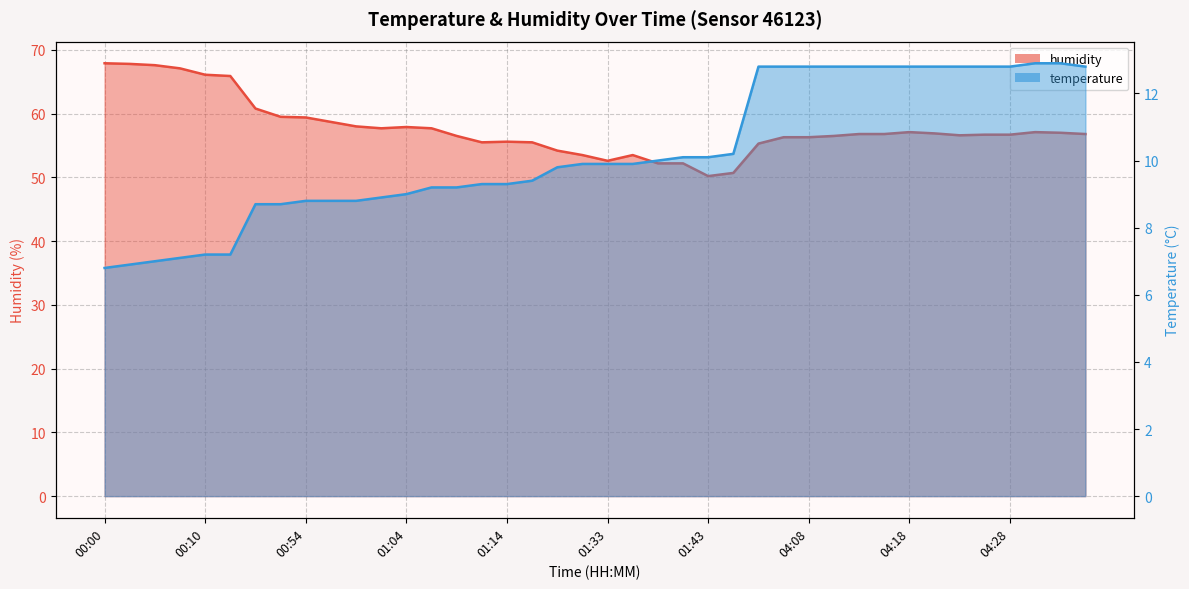

How many lines are shown in the chart?

2